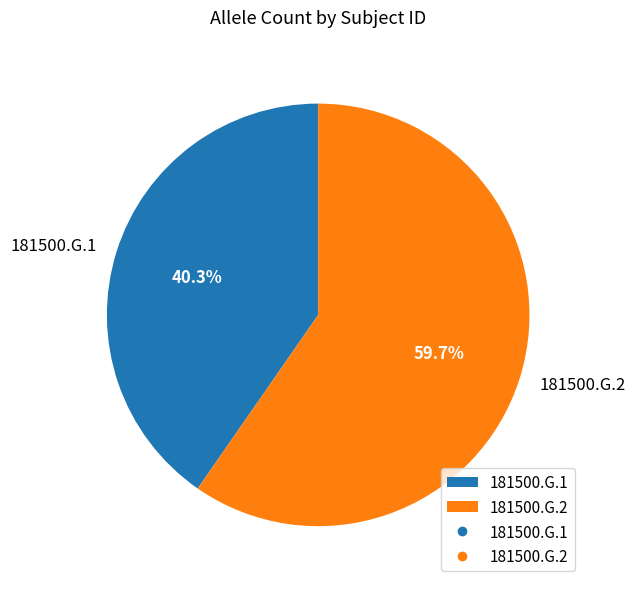

Is 181500.G.2 the majority of the pie?

Yes